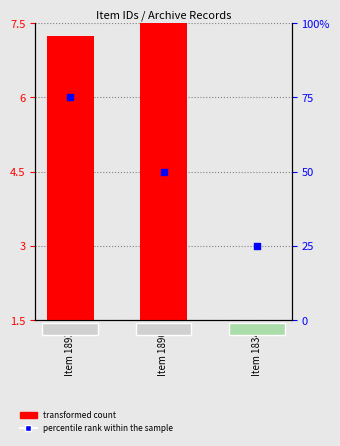

Which series has the largest total across all categories?

percentile rank within the sample